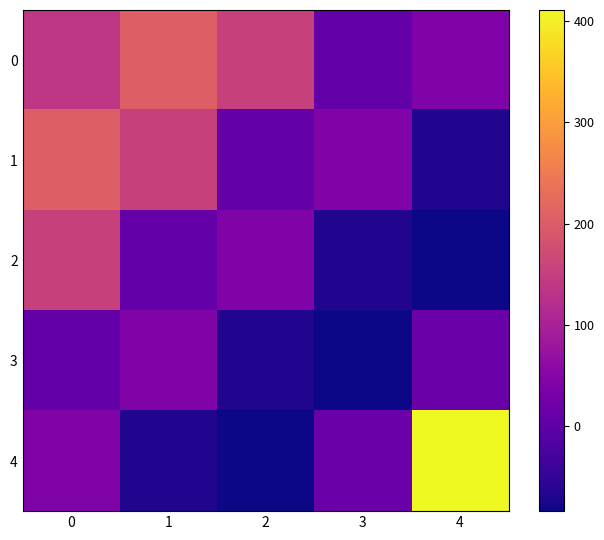

Reading left to right, extract all data points from this chart.

0: 0=137	1=205	2=154	3=8	4=43
1: 0=205	1=154	2=8	3=43	4=-68
2: 0=154	1=8	2=43	3=-68	4=-84
3: 0=8	1=43	2=-68	3=-84	4=16
4: 0=43	1=-68	2=-84	3=16	4=411